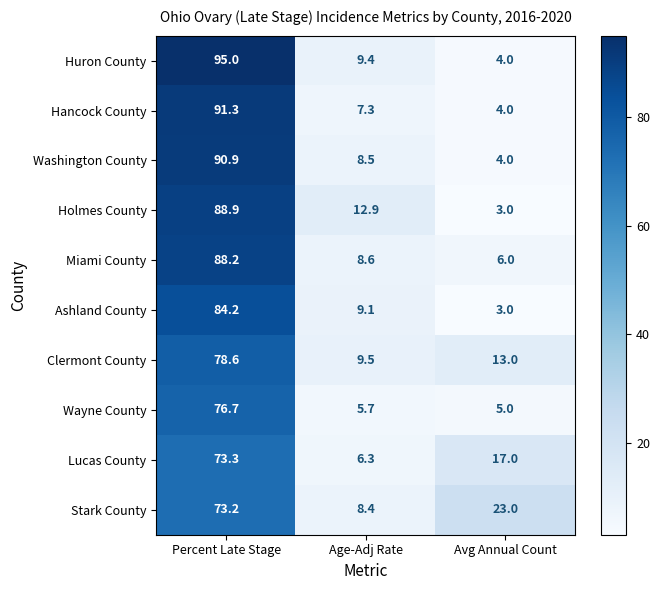

What is the total value across all series at Avg Annual Count?

82.0